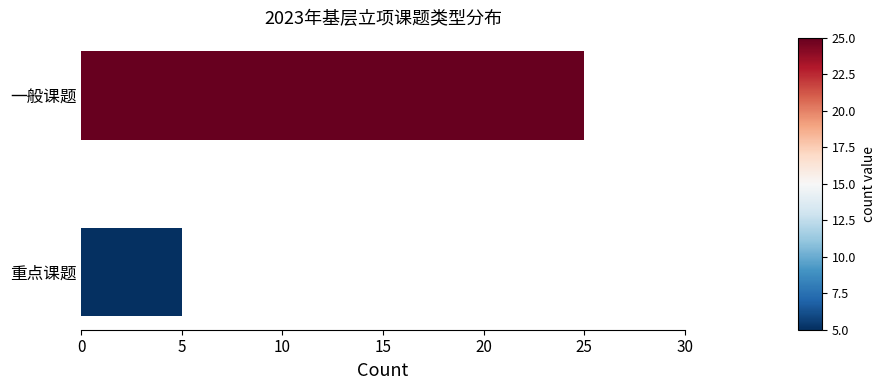

Does the chart contain stacked bars?

No